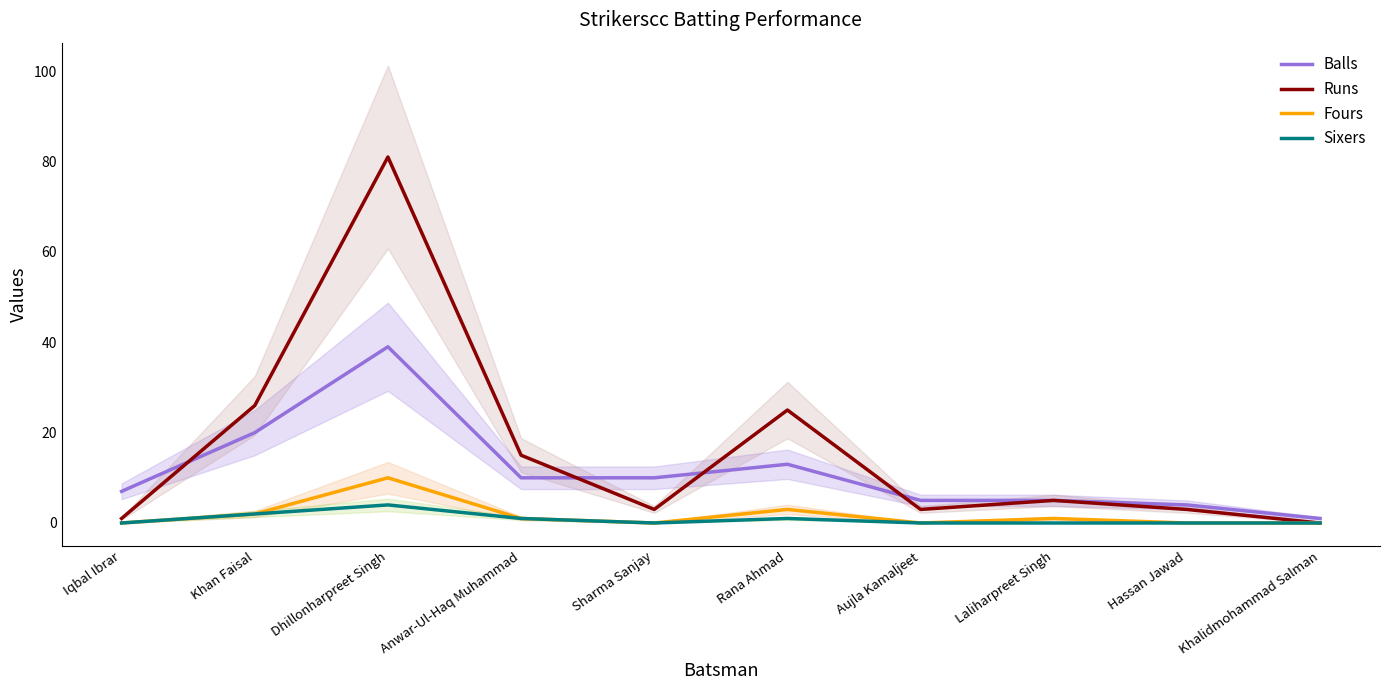

Is it true that Fours equals 1 at Laliharpreet Singh?

True